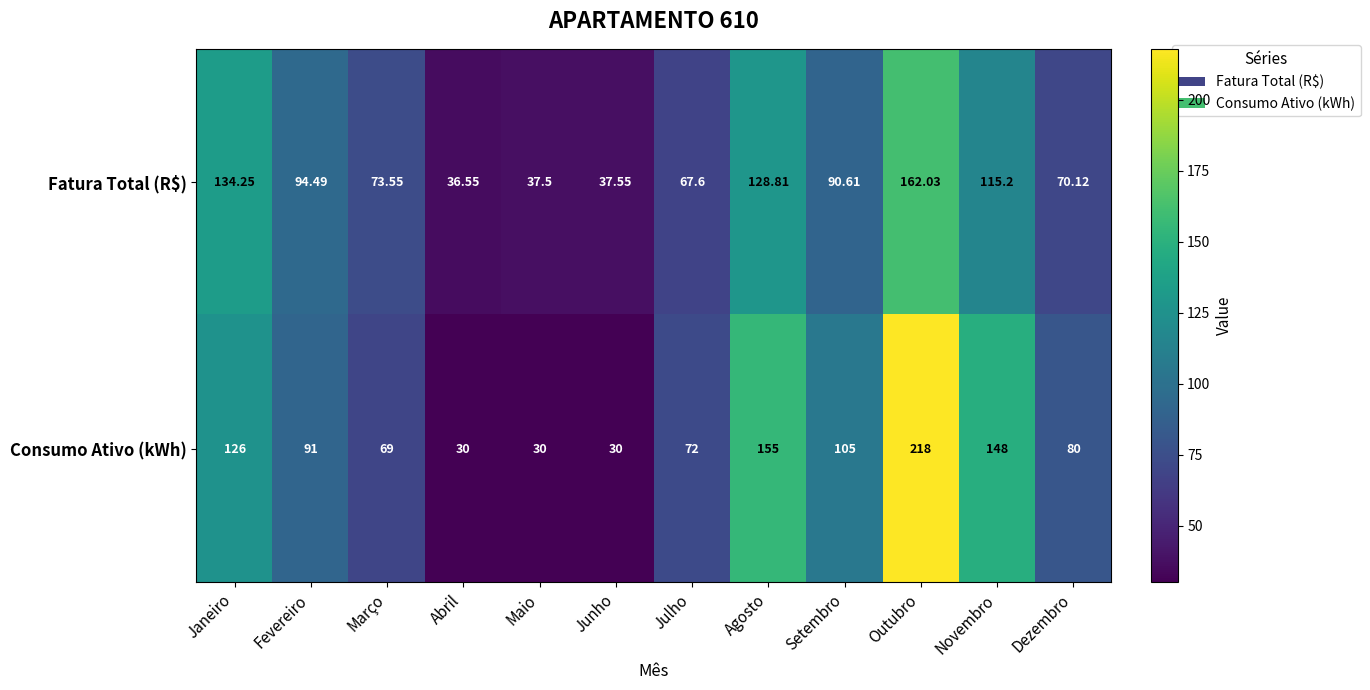

Which label corresponds to the largest value in the chart?

Outubro